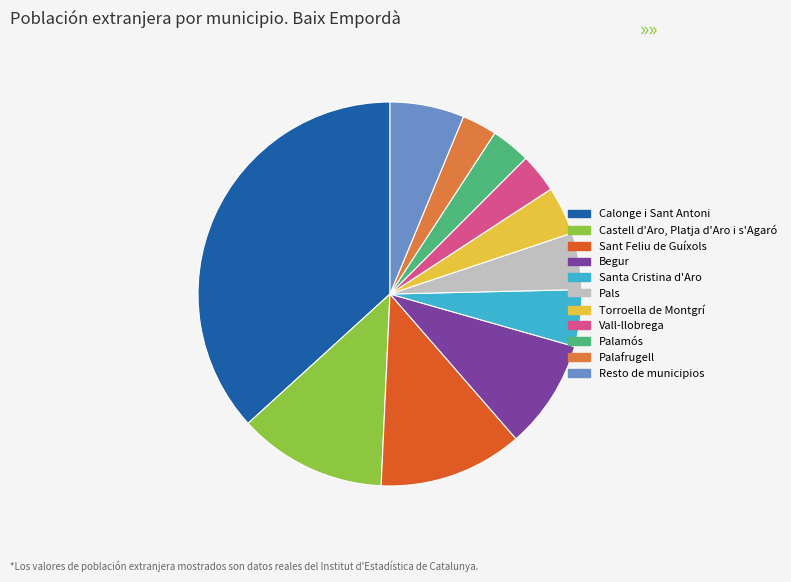

Does Begur represent more than half of the total?

No